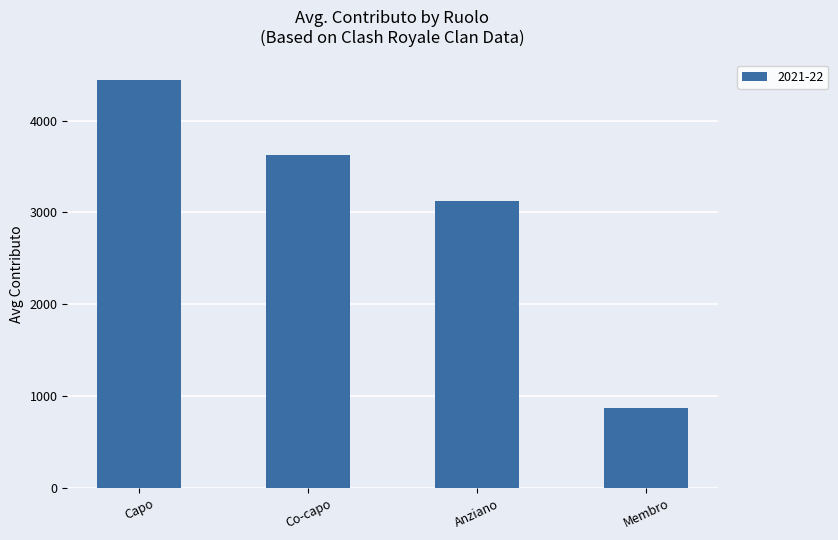

Rank the categories by value from highest to lowest.

Capo, Co-capo, Anziano, Membro